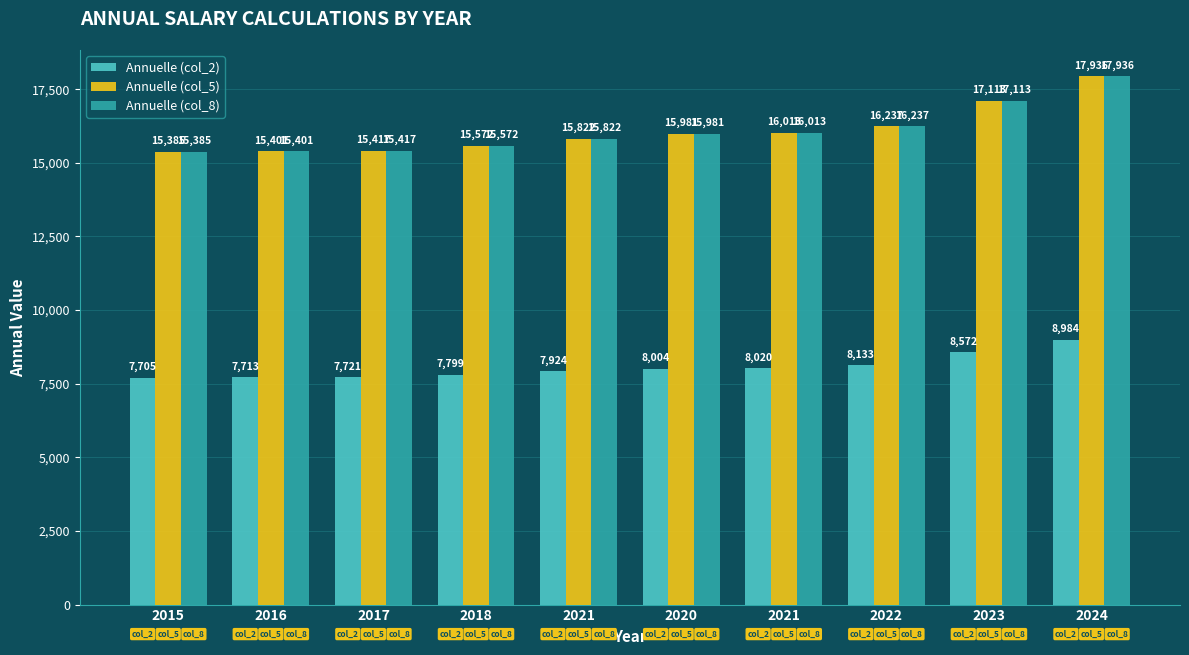

True or false: Annuelle (col_2) has a value of 5145 at 2021.

False